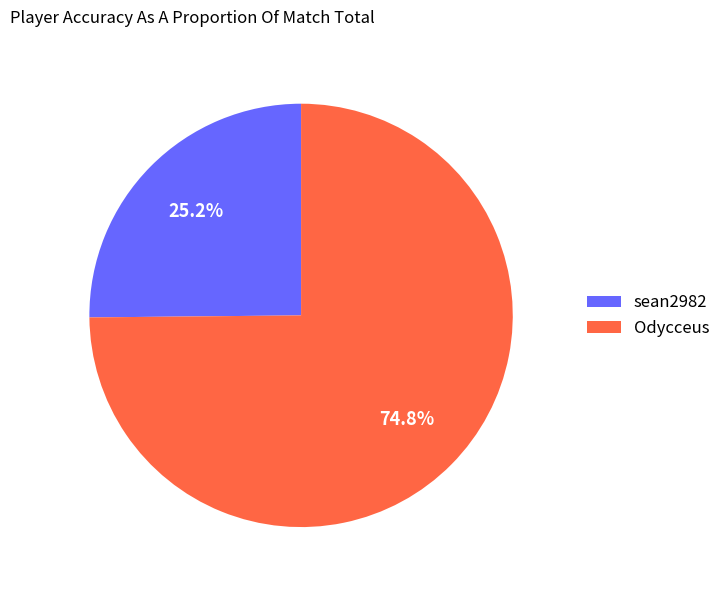

Which has a higher value, sean2982 or Odycceus?

Odycceus